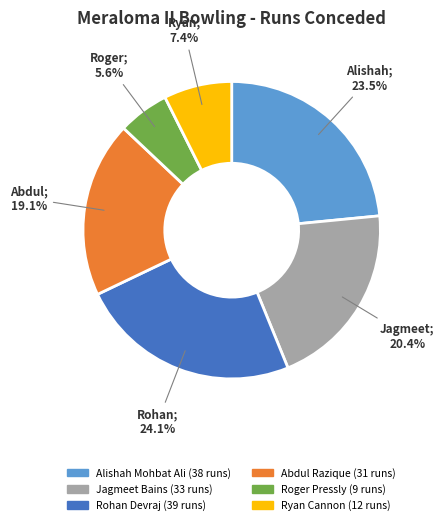

Which has a higher value, Alishah Mohbat Ali or Jagmeet Bains?

Alishah Mohbat Ali